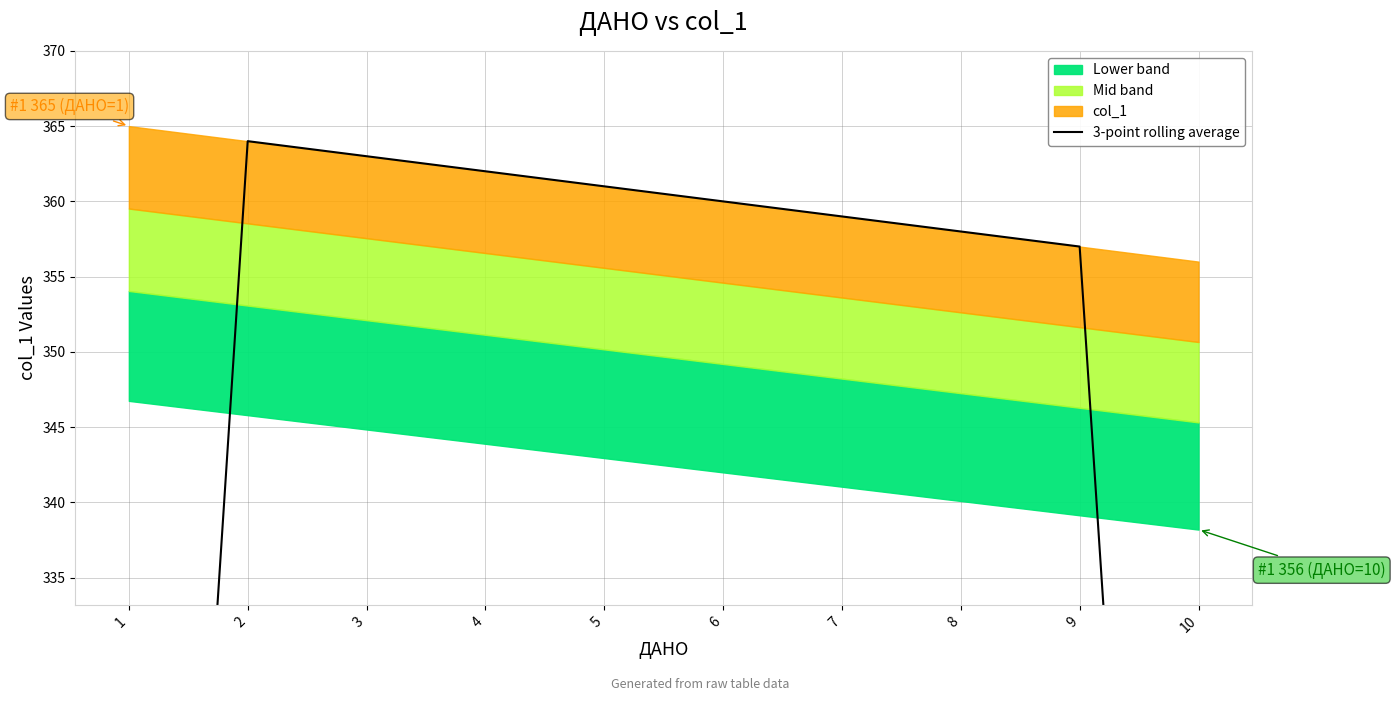

Which label corresponds to the smallest value in the chart?

10